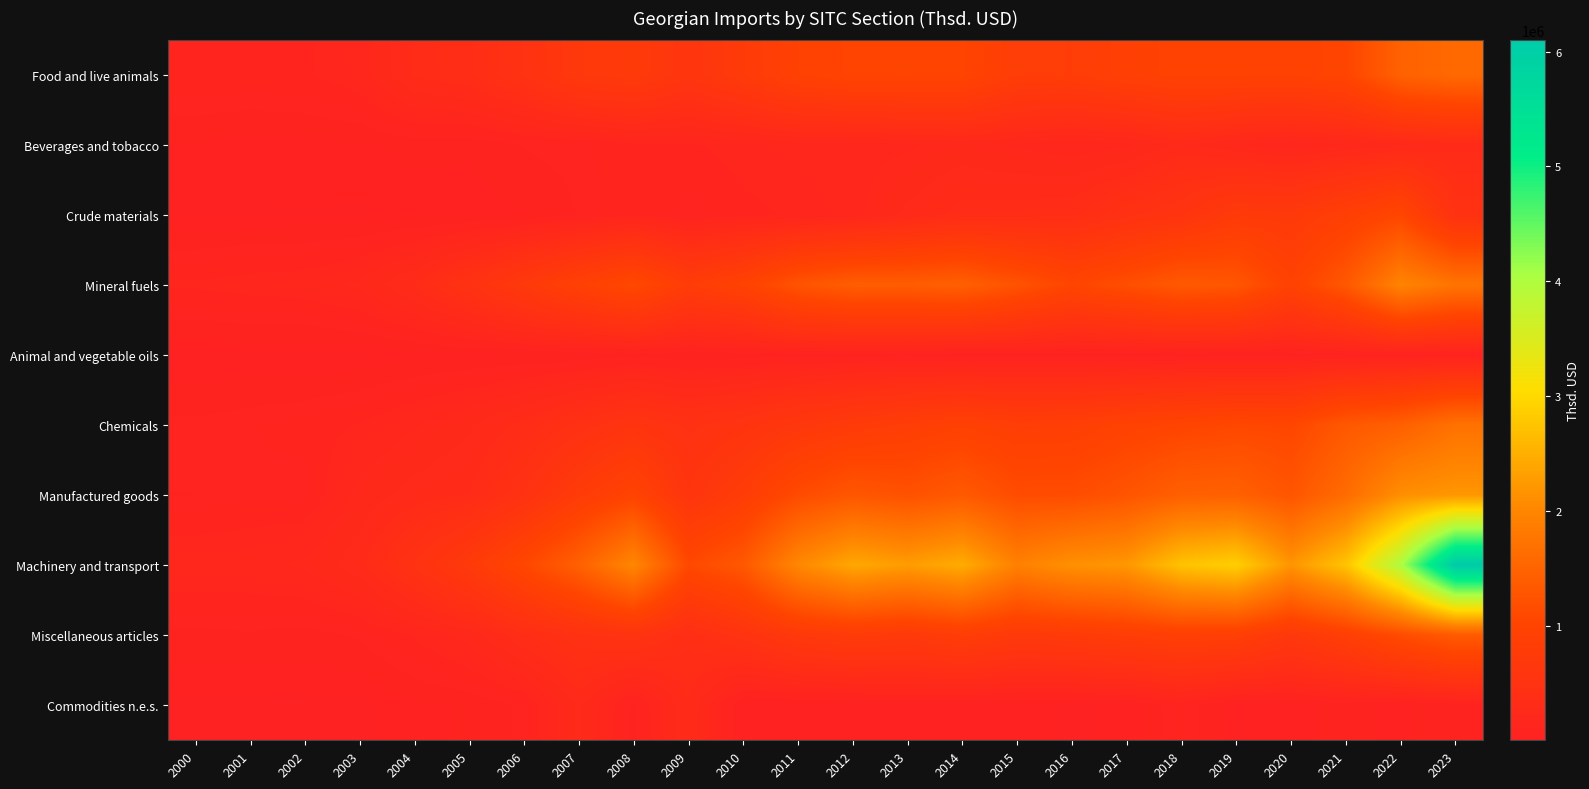

At how many categories does at least one series exceed 3112874?

2